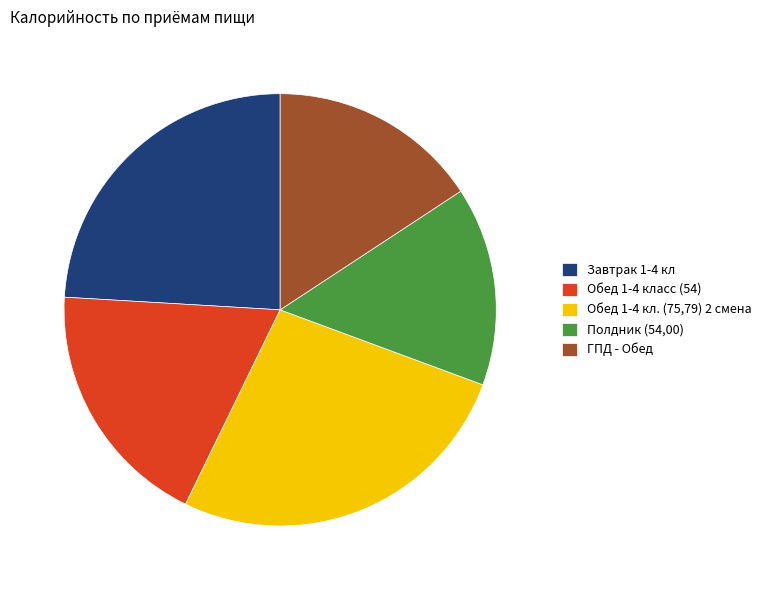

The Обед 1-4 класс (54) slice represents 6% of the pie. True or false?

False